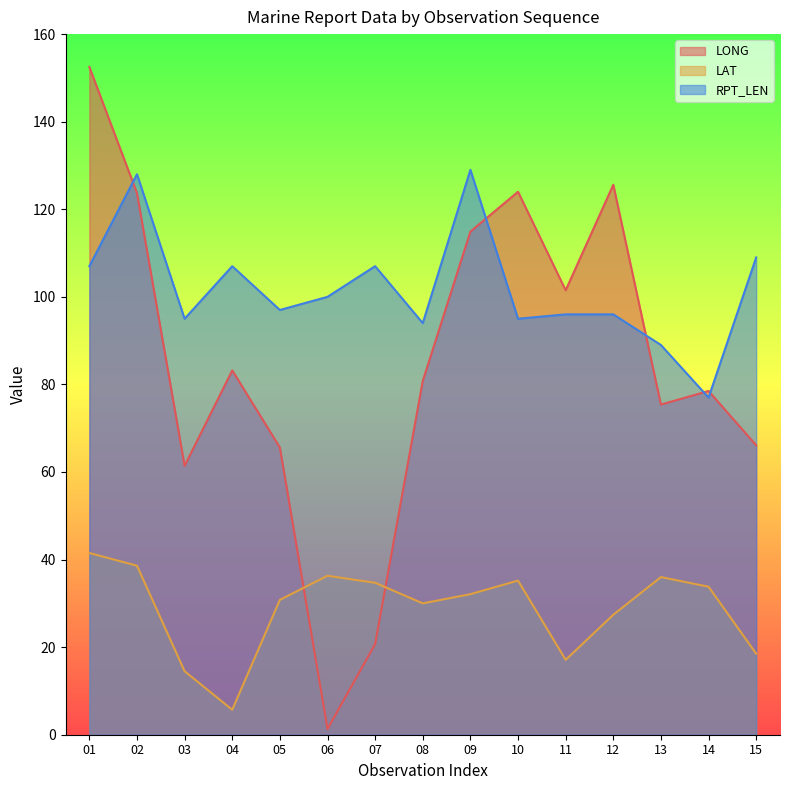

What is the difference between the LONG values at 12 and 02?

1.9